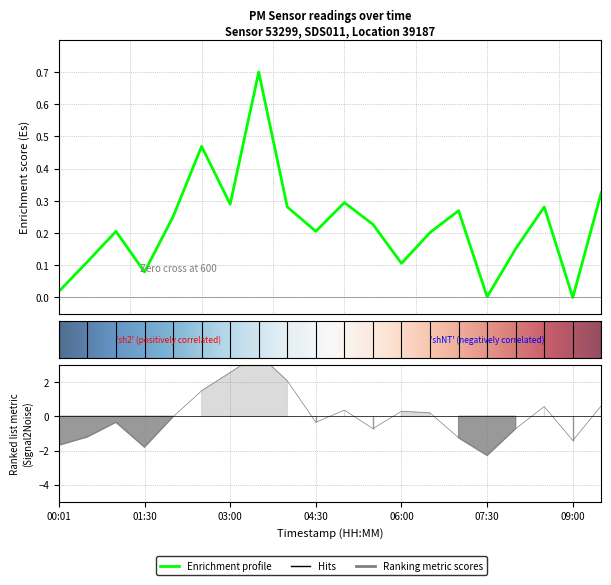

The value of P1 at 06:30 is 0.1. True or false?

False